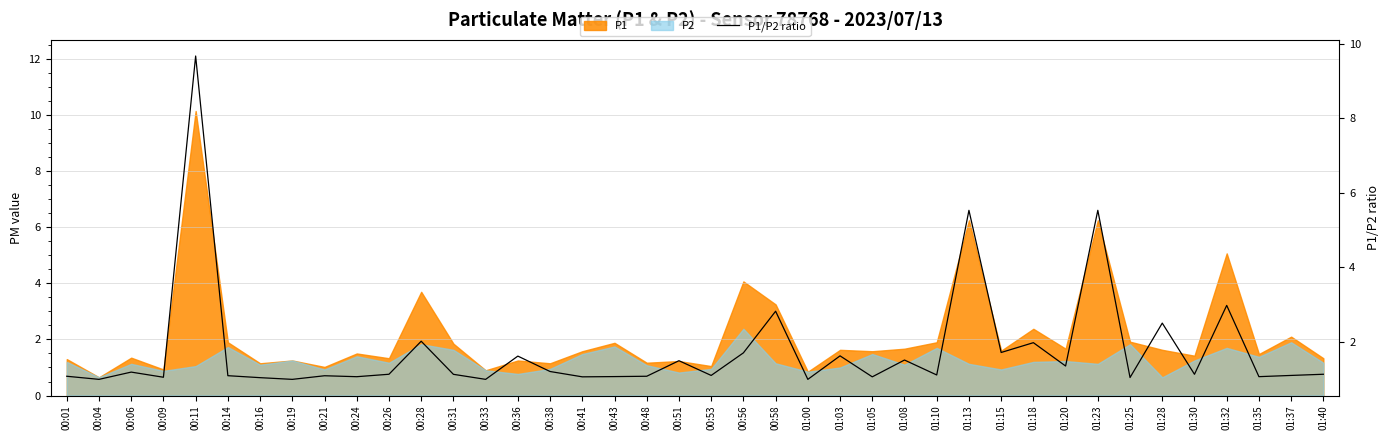

What is the greatest value displayed?

9.7